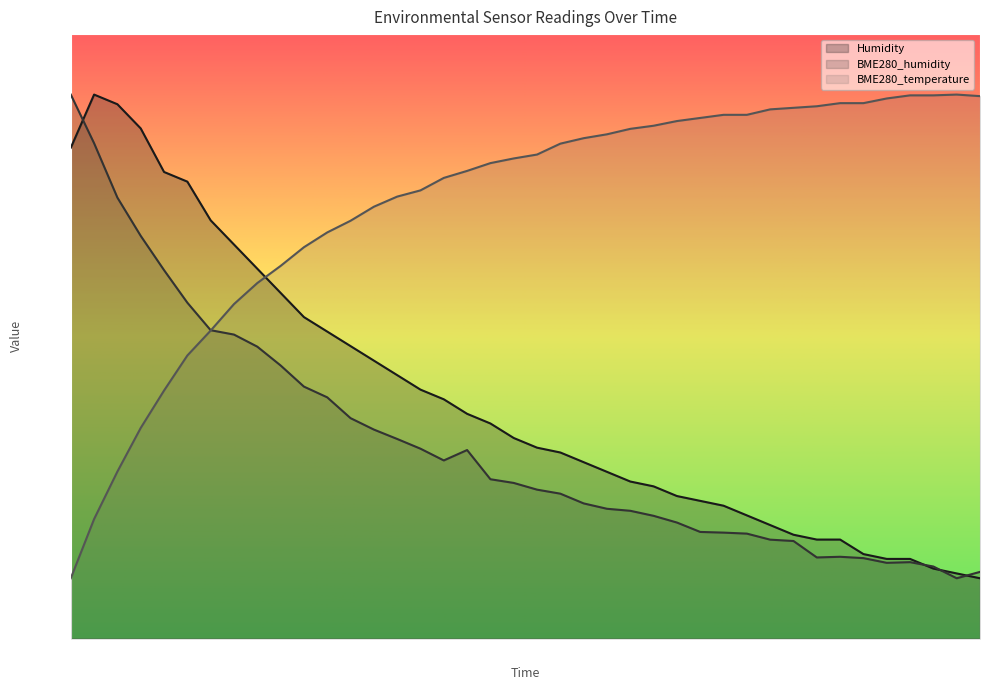

True or false: BME280_temperature and BME280_humidity cross at least once.

True